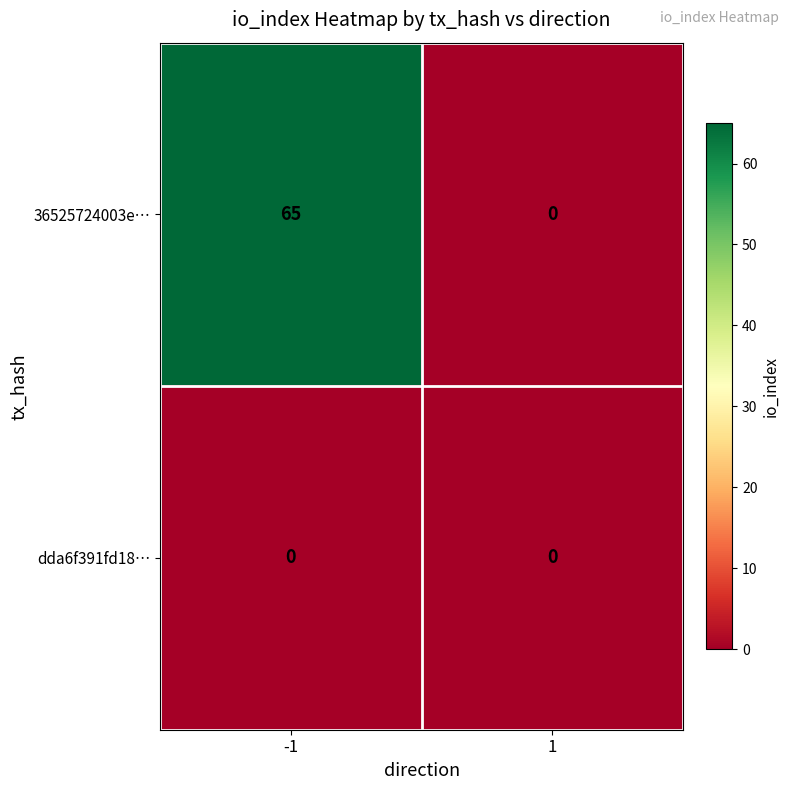

What is the sum of the 36525724003e… values at -1 and 1?

65